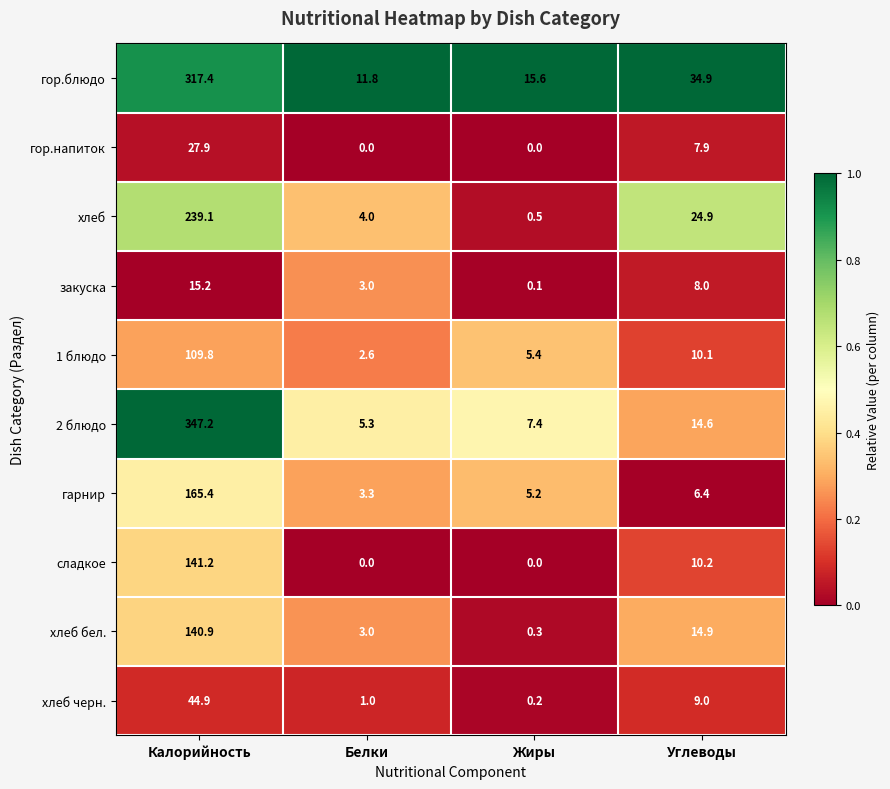

Rank the series by their maximum value, from highest to lowest.

2 блюдо, гор.блюдо, хлеб, гарнир, сладкое, хлеб бел., 1 блюдо, хлеб черн., гор.напиток, закуска